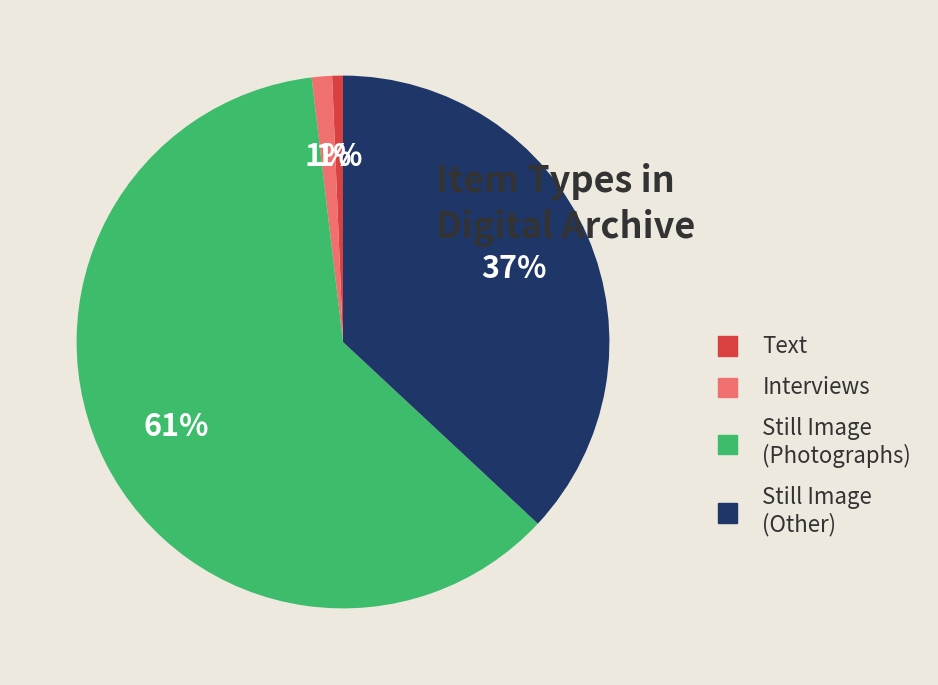

To the nearest percent, what is the average slice percentage?

25%